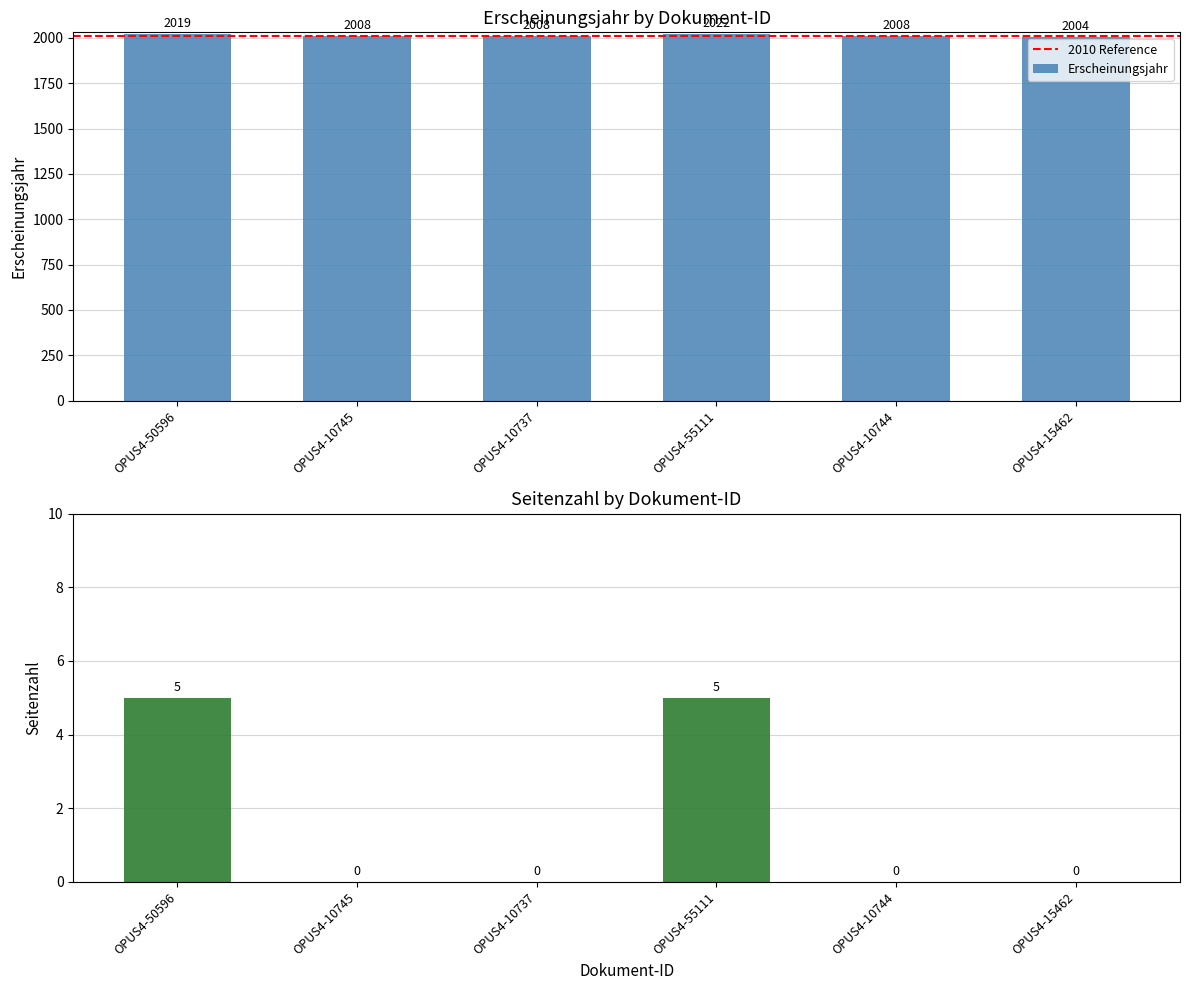

What is the smallest value displayed?

2004